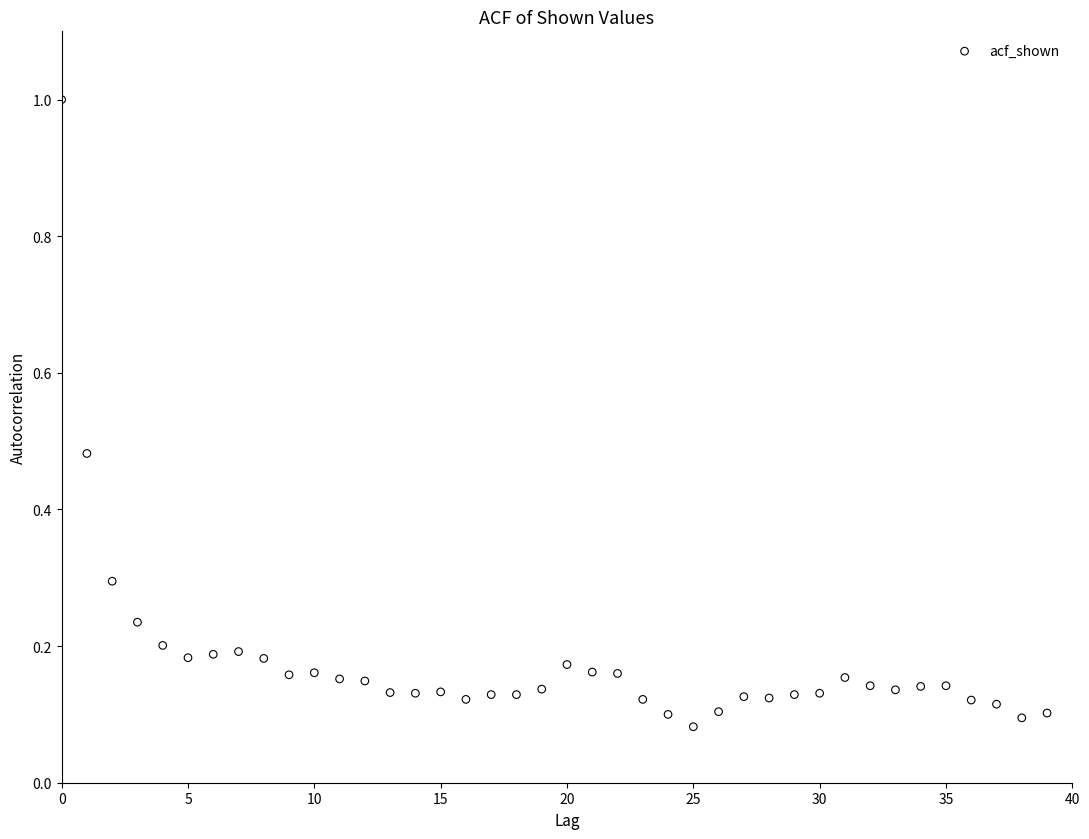

What is the range of Y values (max minus min)?

0.9